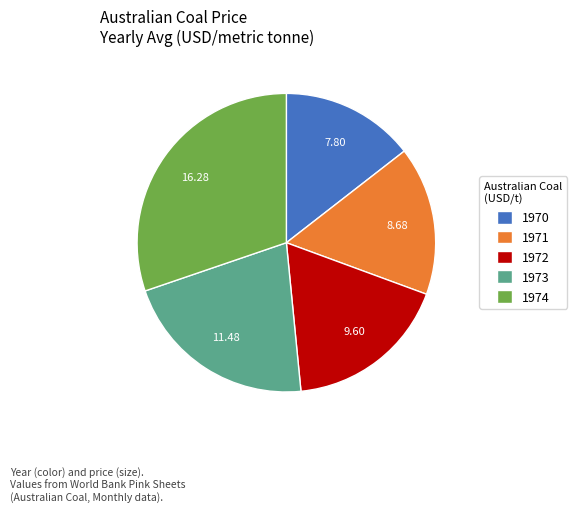

Which slice is the smallest?

1970